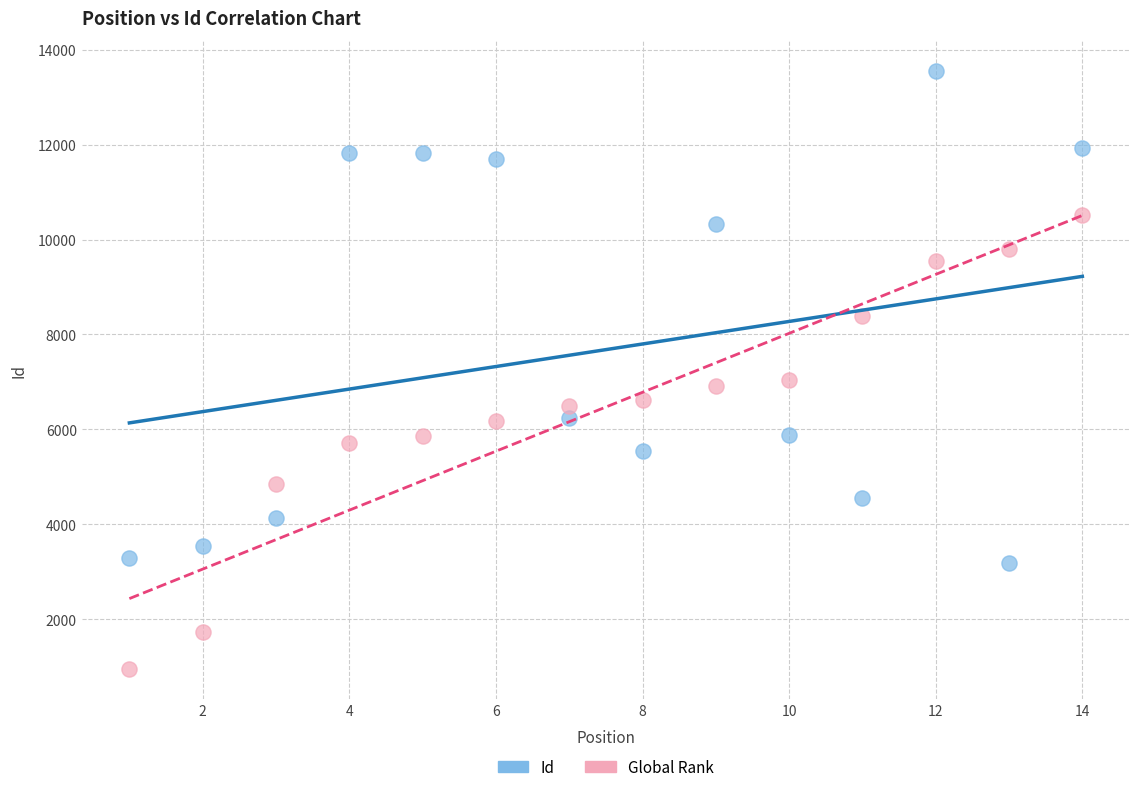

Across all data points, what is the range of X values (max minus min)?

13